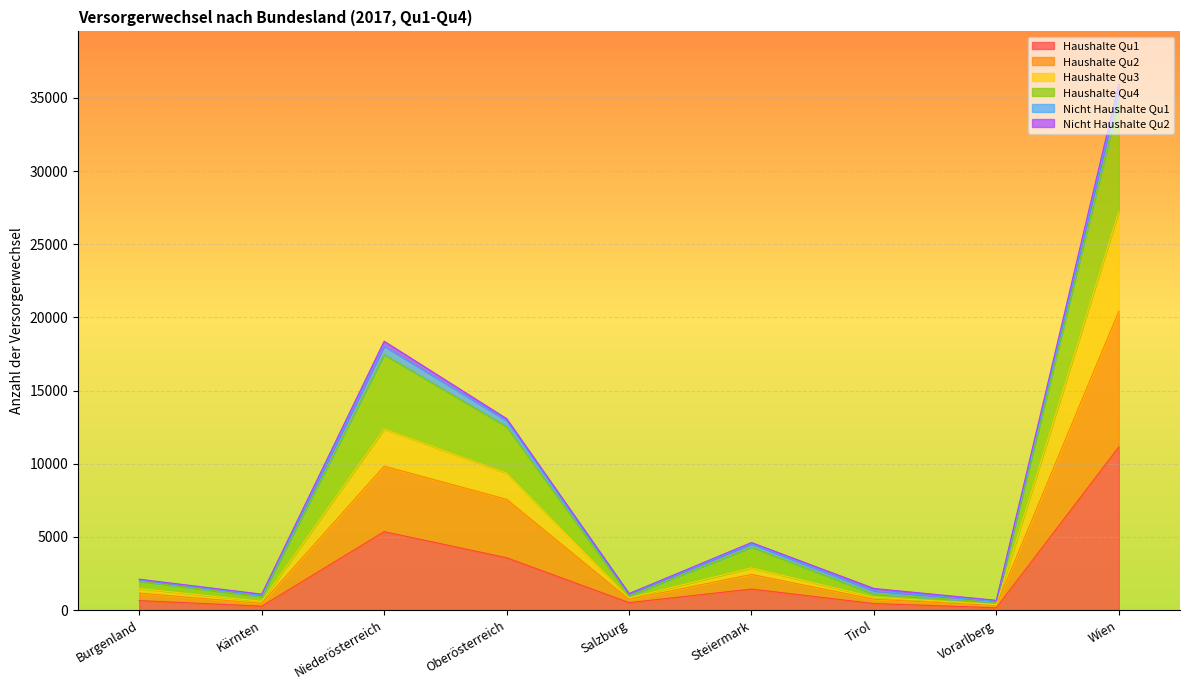

At which label does Haushalte Qu1 reach its peak?

Wien